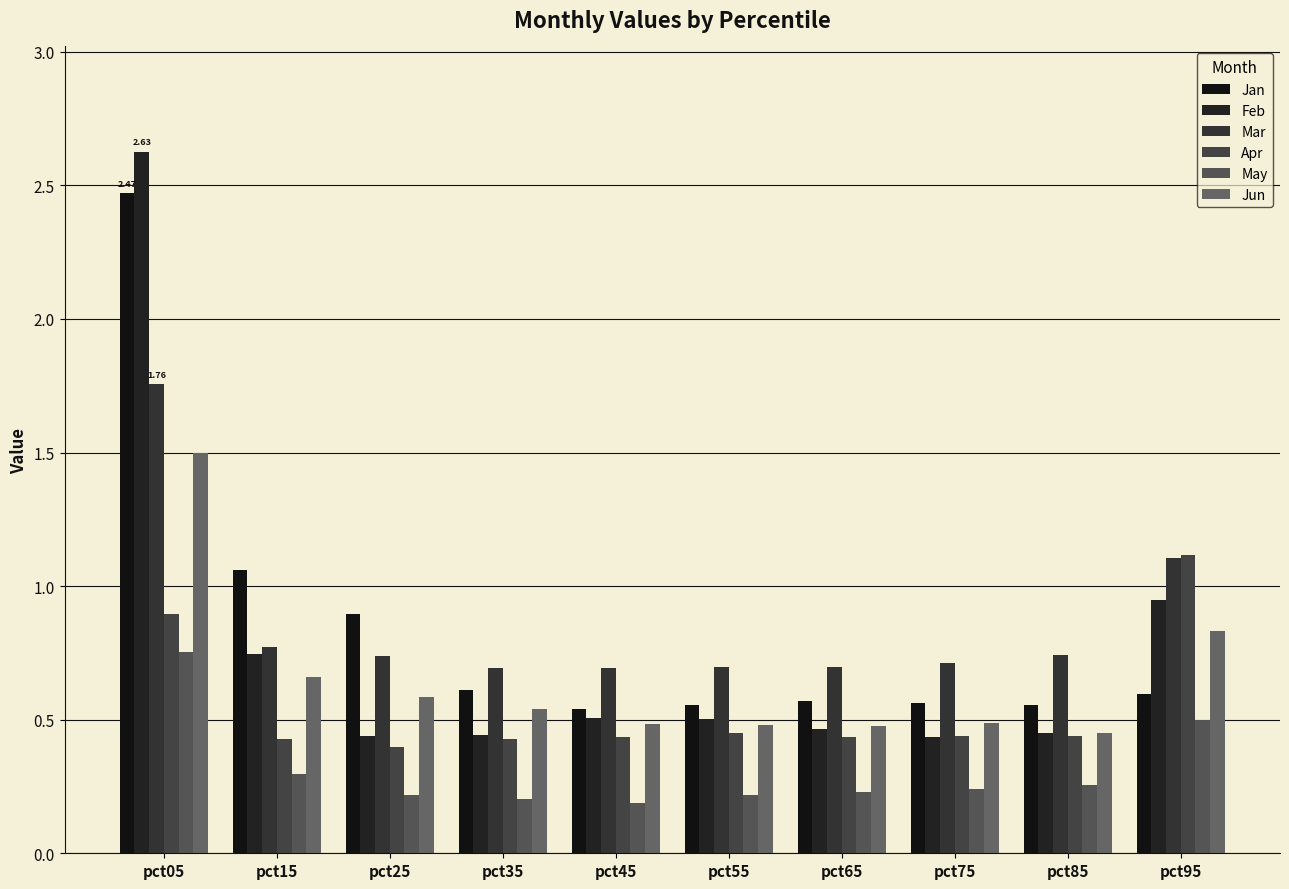

What is the maximum value shown in the chart?

2.6